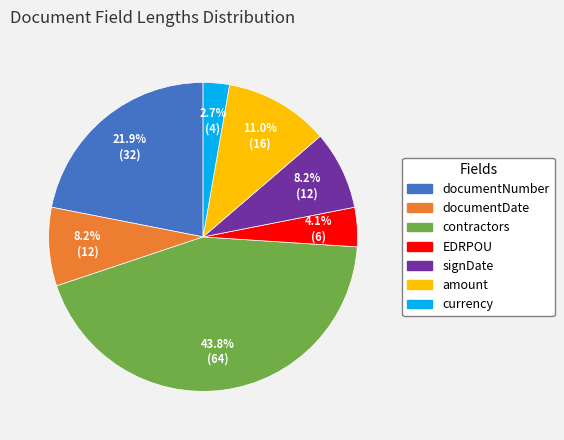

Is there any slice that represents more than half of the pie?

No